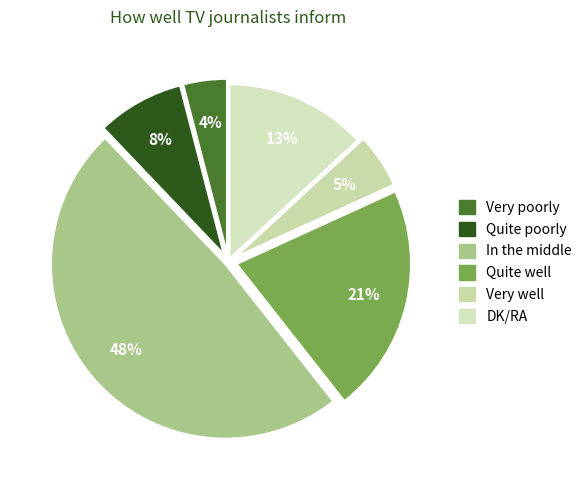

Count the number of slices in the pie.

6